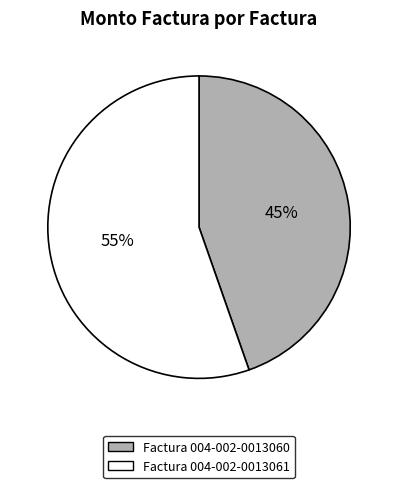

Is there a majority slice in this chart?

Yes